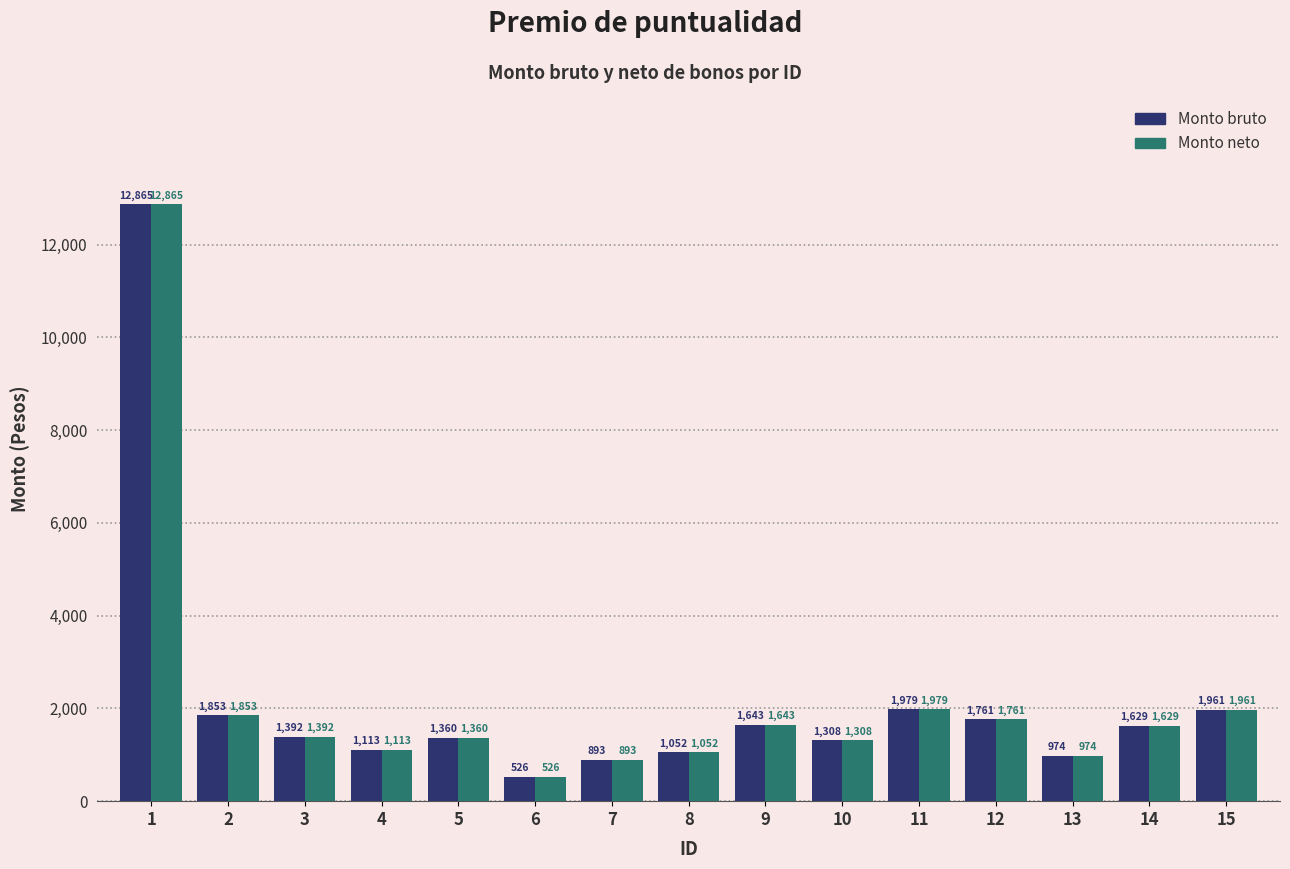

What is the difference between the maximum and minimum values in the Monto bruto series?

12339